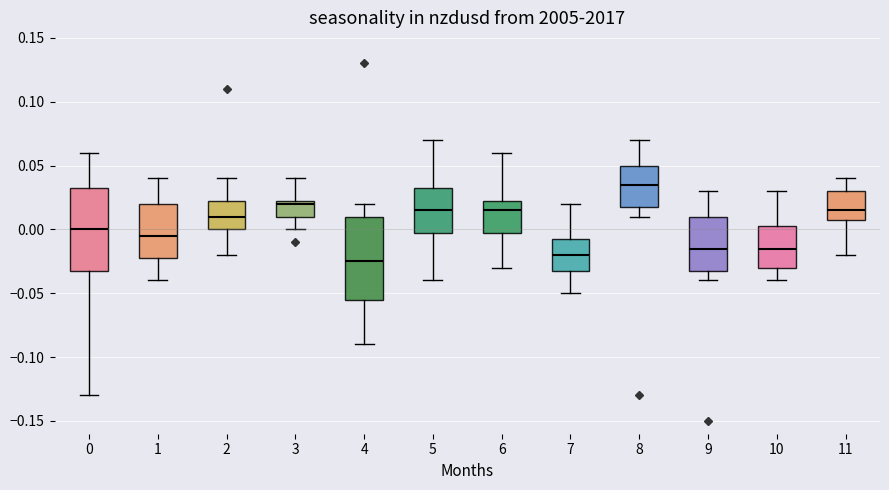

Reading left to right, read every box against the y-axis: the position of its median line, the range the box covers, and the ends of its whiskers. The values are not printed on the chart, so give them approximately, as read against the axis.

0: median 0.000, box -0.030 to 0.035, whiskers -0.130 to 0.060
1: median -0.005, box -0.020 to 0.020, whiskers -0.040 to 0.040
2: median 0.010, box 0.000 to 0.025, whiskers -0.020 to 0.040
3: median 0.020, box 0.010 to 0.025, whiskers 0.000 to 0.040
4: median -0.025, box -0.055 to 0.010, whiskers -0.090 to 0.020
5: median 0.015, box 0.000 to 0.035, whiskers -0.040 to 0.070
6: median 0.015, box 0.000 to 0.025, whiskers -0.030 to 0.060
7: median -0.020, box -0.030 to -0.005, whiskers -0.050 to 0.020
8: median 0.035, box 0.020 to 0.050, whiskers 0.010 to 0.070
9: median -0.015, box -0.030 to 0.010, whiskers -0.040 to 0.030
10: median -0.015, box -0.030 to 0.005, whiskers -0.040 to 0.030
11: median 0.015, box 0.010 to 0.030, whiskers -0.020 to 0.040